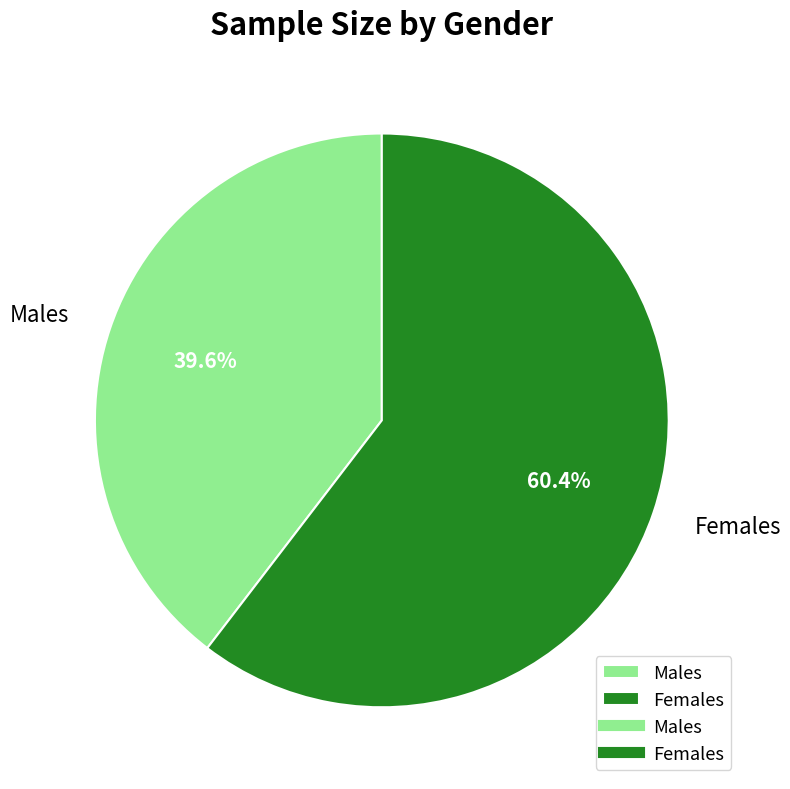

Is the sum of Females and Males greater than half?

Yes